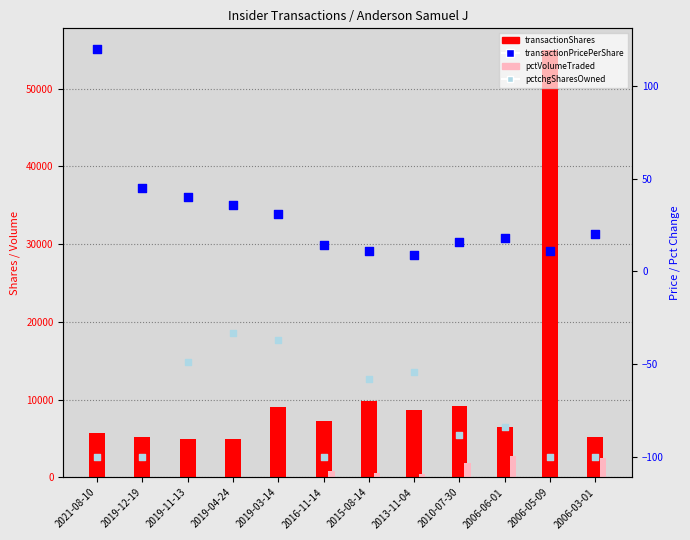

At how many categories does at least one series exceed 46640?

1